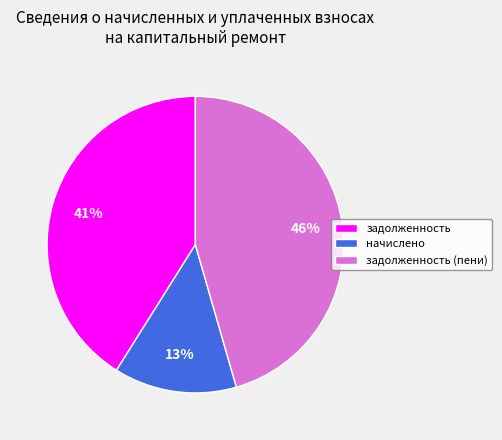

Is there a majority slice in this chart?

No